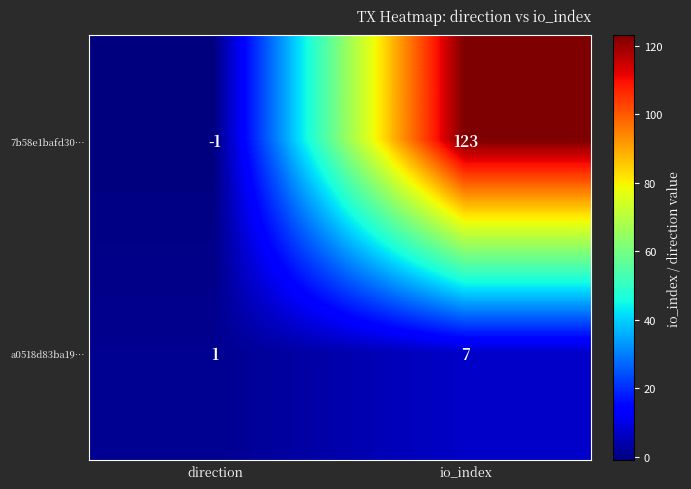

What is the highest value of the 7b58e1bafd30… series?

123